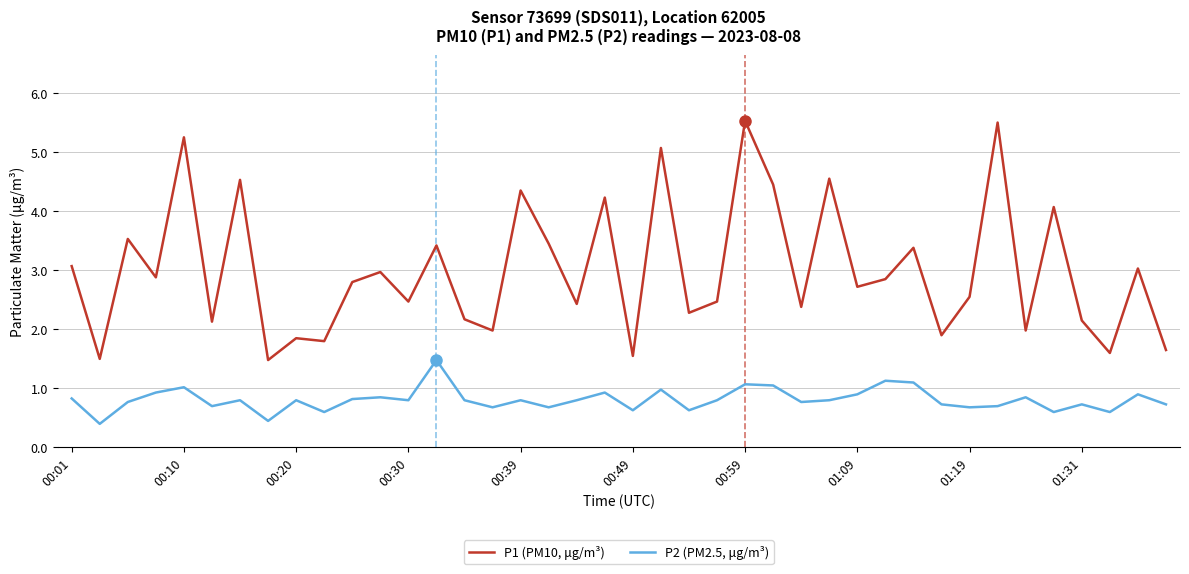

Rank the series by their maximum value, from highest to lowest.

P1 (PM10, μg/m³), P2 (PM2.5, μg/m³)